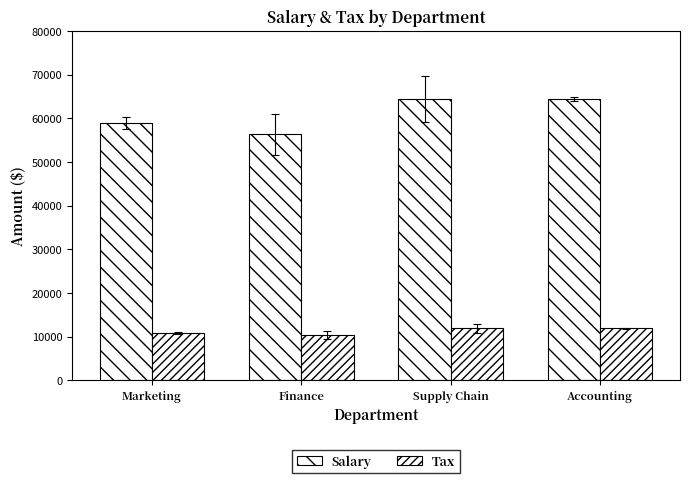

List the series in order of their overall mean, highest first.

Salary, Tax